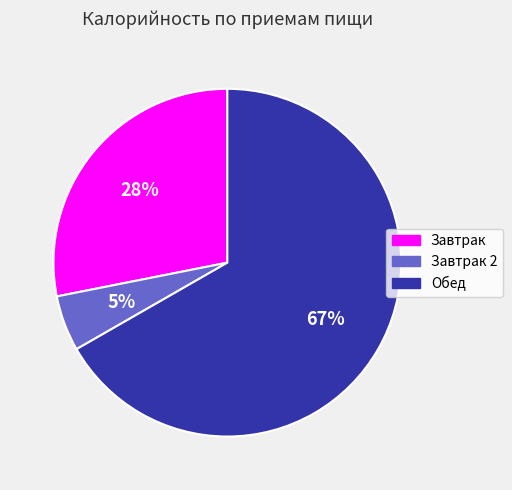

Is the sum of Завтрак and Обед greater than half?

Yes